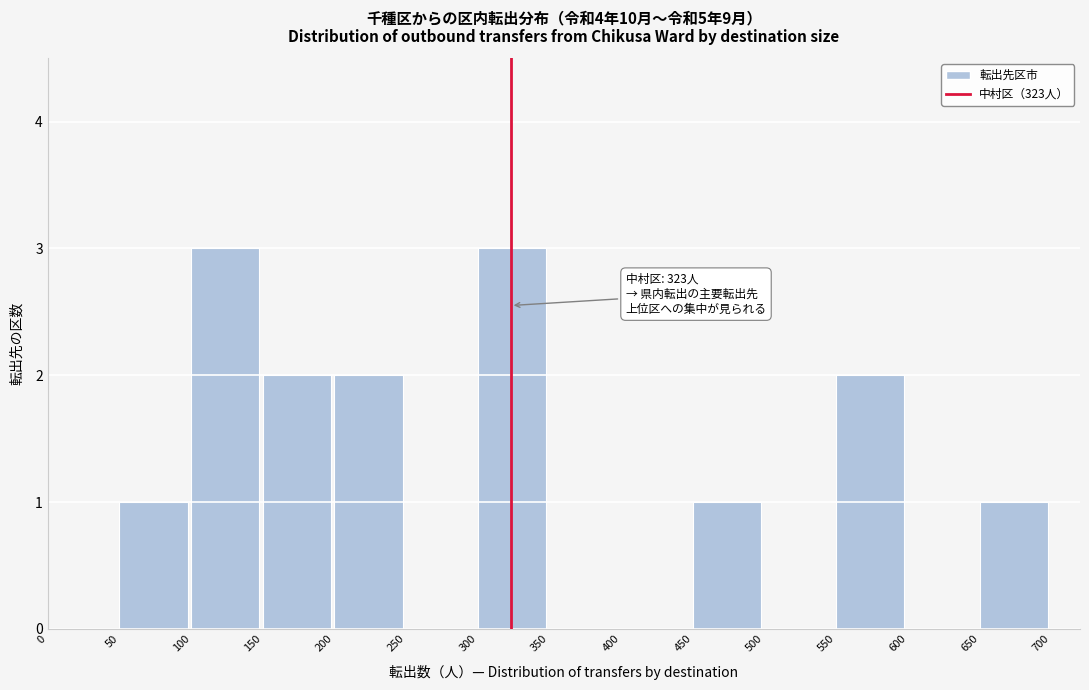

Reading left to right, what are all the values shown in this chart?

0=0	50=1	100=3	150=2	200=2	250=0	300=3	350=0	400=0	450=1	500=0	550=2	600=0	650=1